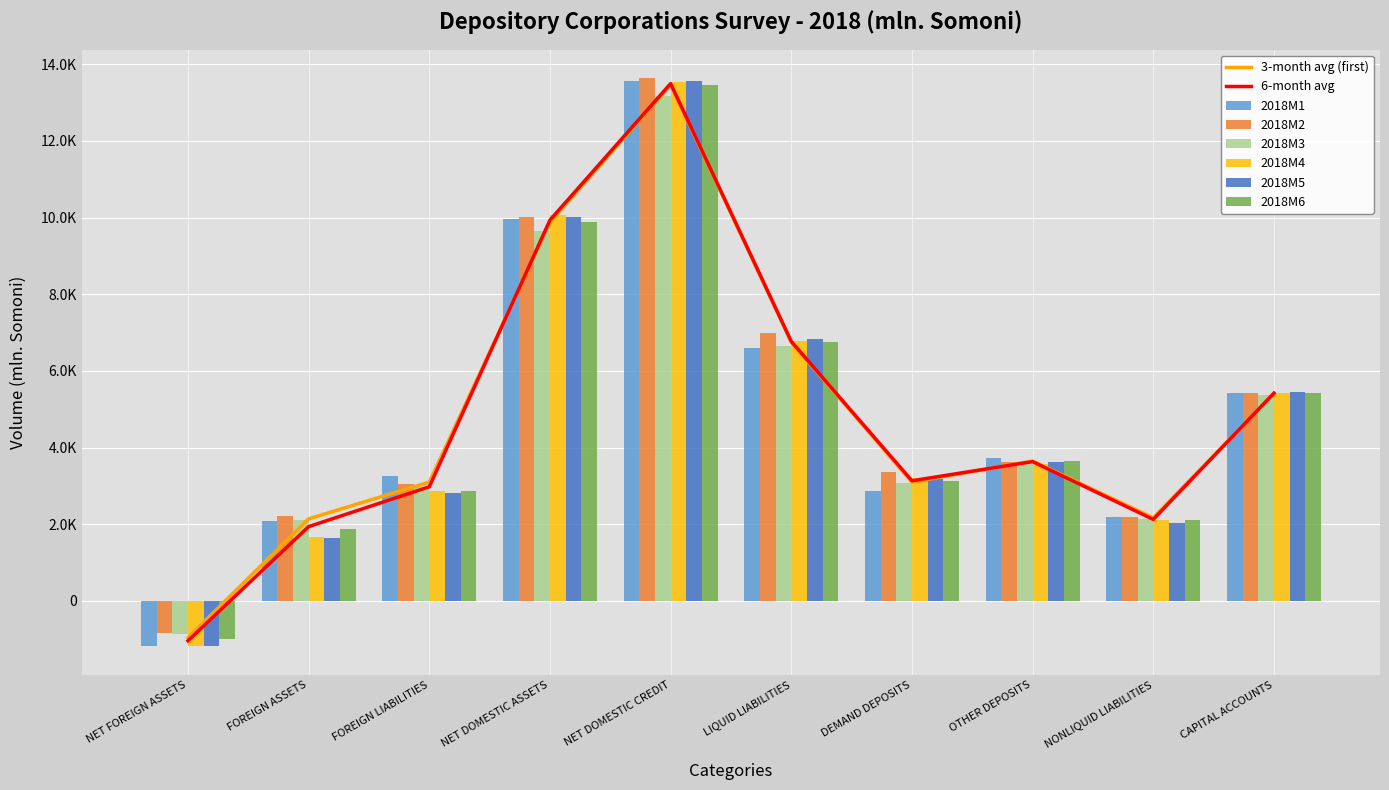

Reading right to left, what are all the values shown in this chart?

2018M1: CAPITAL ACCOUNTS=5422.8	NONLIQUID LIABILITIES=2187.1	OTHER DEPOSITS=3734.6	DEMAND DEPOSITS=2871.2	LIQUID LIABILITIES=6605.8	NET DOMESTIC CREDIT=13567.3	NET DOMESTIC ASSETS=9973.4	FOREIGN LIABILITIES=3271.0	FOREIGN ASSETS=2090.5	NET FOREIGN ASSETS=-1180.5
2018M2: CAPITAL ACCOUNTS=5427.9	NONLIQUID LIABILITIES=2180.0	OTHER DEPOSITS=3633.8	DEMAND DEPOSITS=3356.8	LIQUID LIABILITIES=6990.5	NET DOMESTIC CREDIT=13637.2	NET DOMESTIC ASSETS=10006.8	FOREIGN LIABILITIES=3055.3	FOREIGN ASSETS=2219.1	NET FOREIGN ASSETS=-836.2
2018M3: CAPITAL ACCOUNTS=5370.3	NONLIQUID LIABILITIES=2140.7	OTHER DEPOSITS=3581.2	DEMAND DEPOSITS=3069.9	LIQUID LIABILITIES=6651.1	NET DOMESTIC CREDIT=13183.0	NET DOMESTIC ASSETS=9648.5	FOREIGN LIABILITIES=2971.2	FOREIGN ASSETS=2114.4	NET FOREIGN ASSETS=-856.7
2018M4: CAPITAL ACCOUNTS=5415.2	NONLIQUID LIABILITIES=2108.7	OTHER DEPOSITS=3579.3	DEMAND DEPOSITS=3197.0	LIQUID LIABILITIES=6776.3	NET DOMESTIC CREDIT=13544.0	NET DOMESTIC ASSETS=10068.7	FOREIGN LIABILITIES=2862.7	FOREIGN ASSETS=1678.9	NET FOREIGN ASSETS=-1183.8
2018M5: CAPITAL ACCOUNTS=5451.9	NONLIQUID LIABILITIES=2022.5	OTHER DEPOSITS=3630.1	DEMAND DEPOSITS=3190.2	LIQUID LIABILITIES=6820.3	NET DOMESTIC CREDIT=13566.8	NET DOMESTIC ASSETS=10018.2	FOREIGN LIABILITIES=2826.3	FOREIGN ASSETS=1650.9	NET FOREIGN ASSETS=-1175.5
2018M6: CAPITAL ACCOUNTS=5436.0	NONLIQUID LIABILITIES=2117.7	OTHER DEPOSITS=3642.8	DEMAND DEPOSITS=3123.0	LIQUID LIABILITIES=6765.8	NET DOMESTIC CREDIT=13469.7	NET DOMESTIC ASSETS=9884.8	FOREIGN LIABILITIES=2875.8	FOREIGN ASSETS=1874.4	NET FOREIGN ASSETS=-1001.3